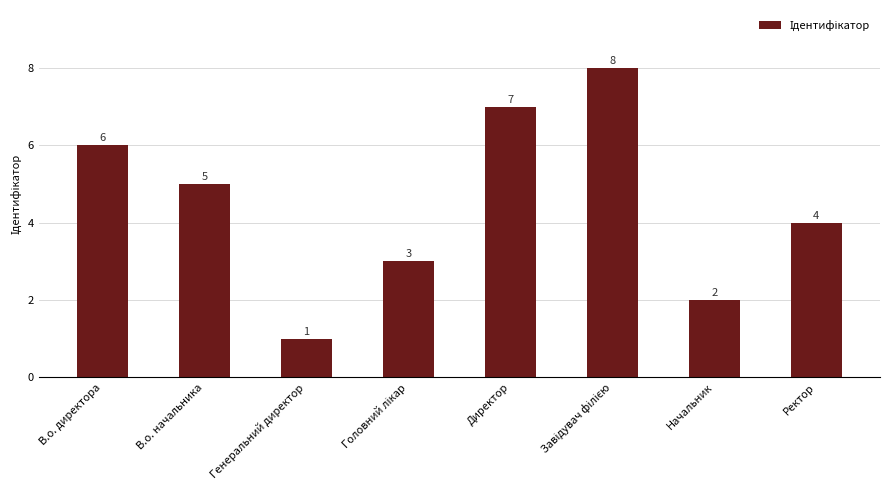

Which has a higher value, Генеральний директор or Ректор?

Ректор